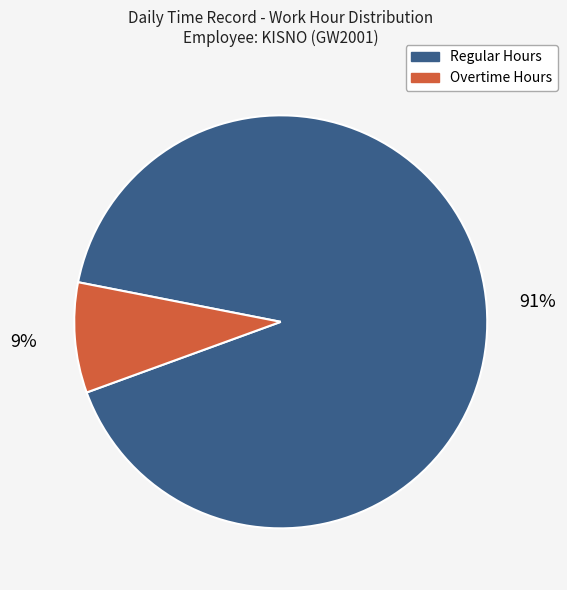

To the nearest percent, what portion does Overtime Hours represent?

9%